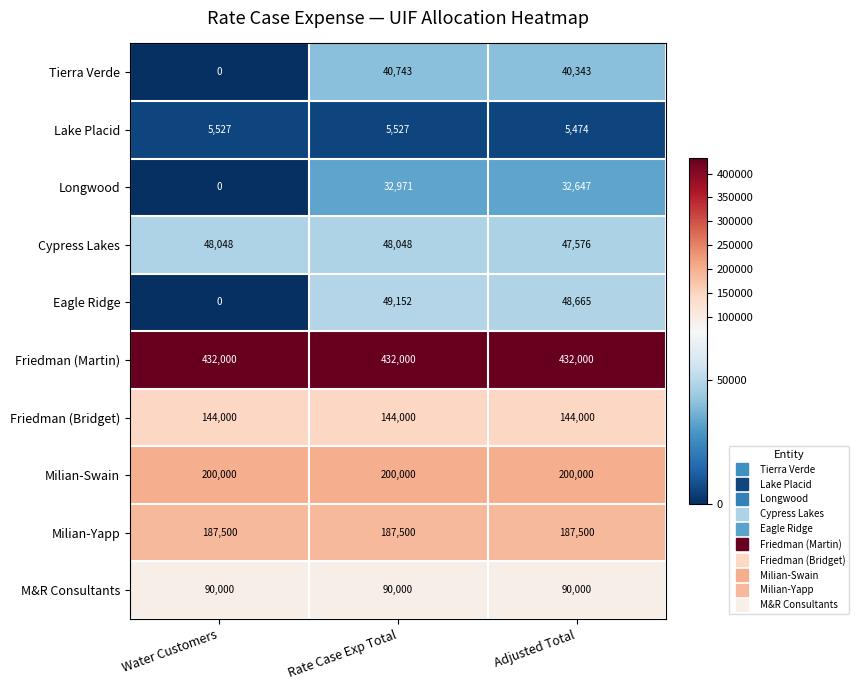

What is the average value of the Longwood series?

21873